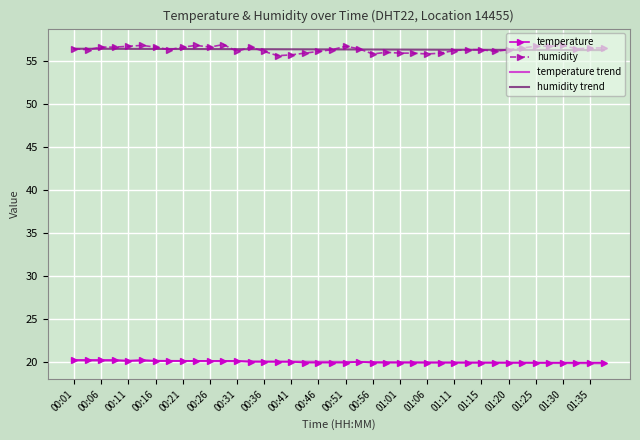

How many series are shown in this chart?

4